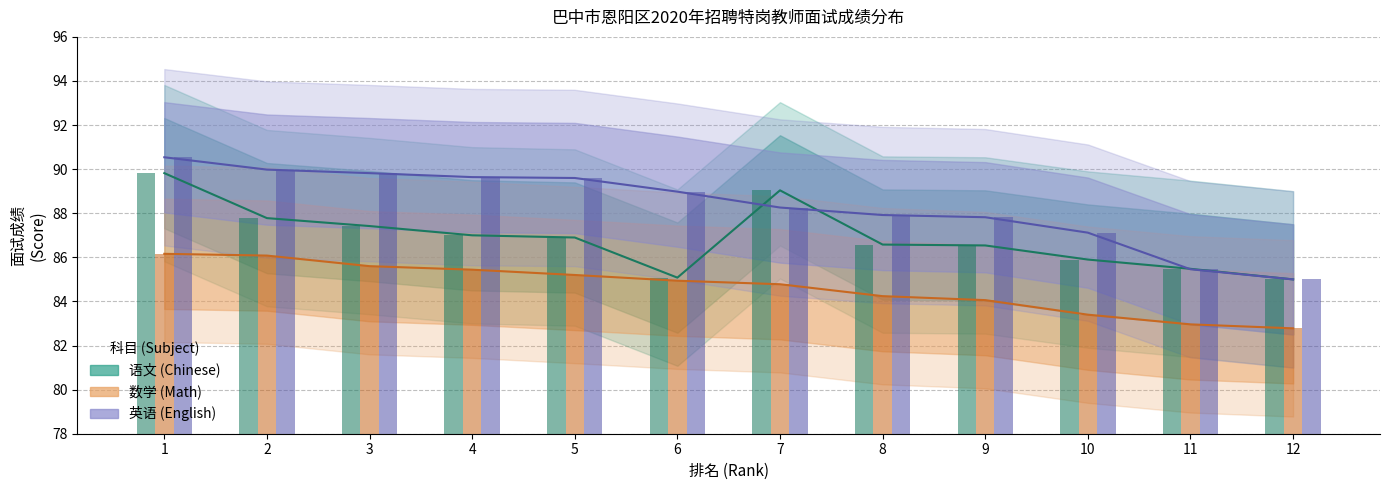

How many data points does each series have?

12